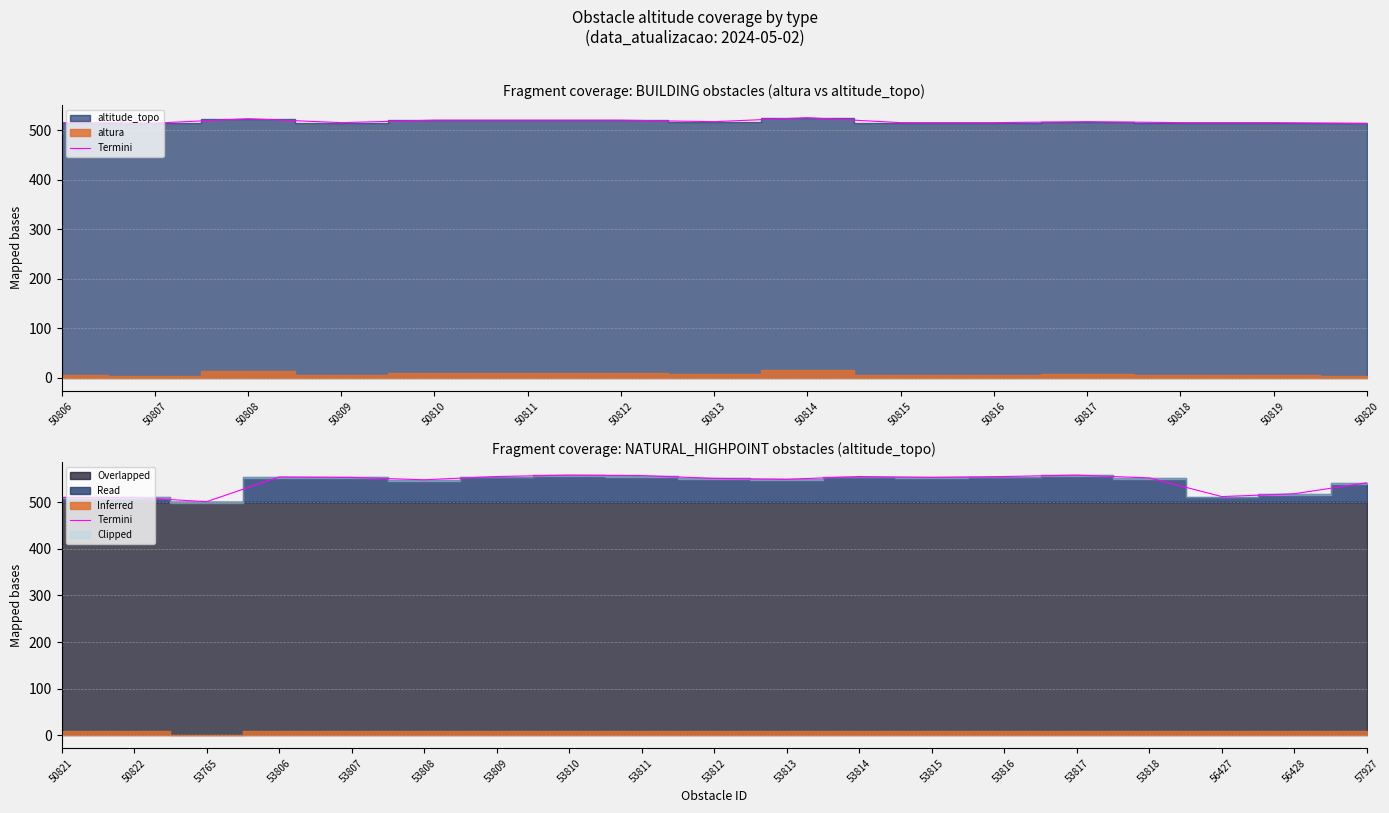

How many lines are shown in the chart?

1